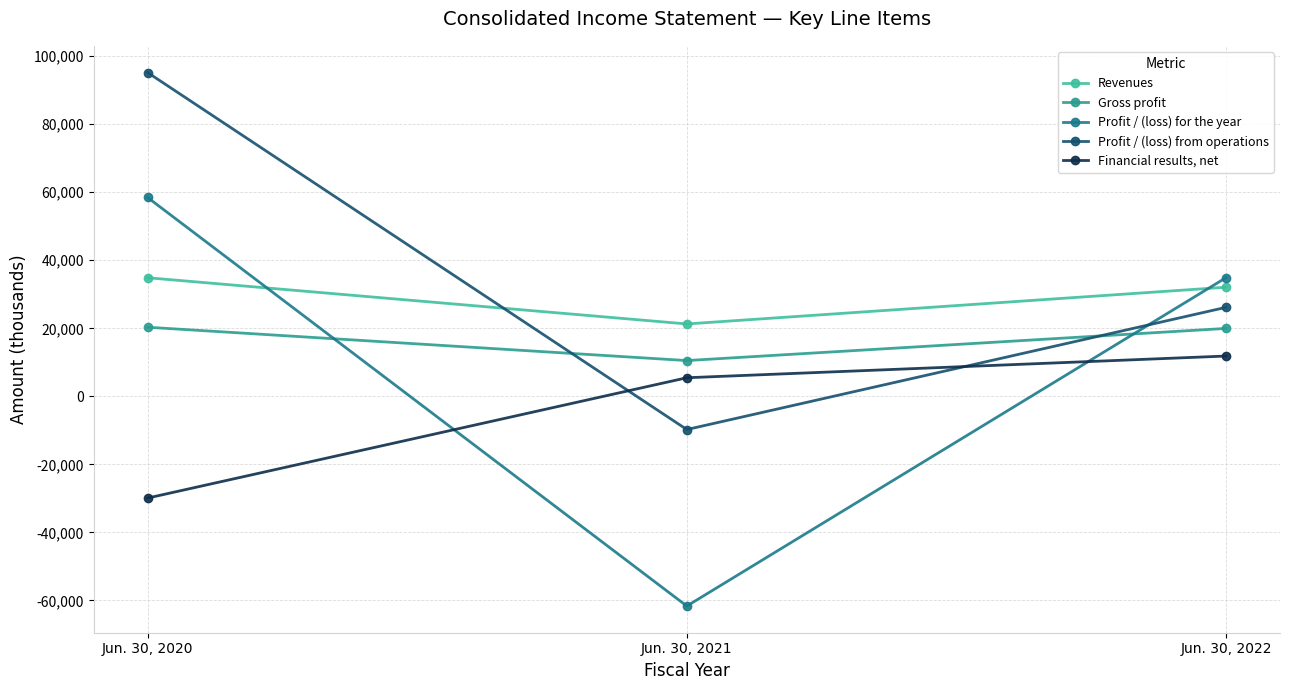

What is the total value across all series at Jun. 30, 2020?

178939